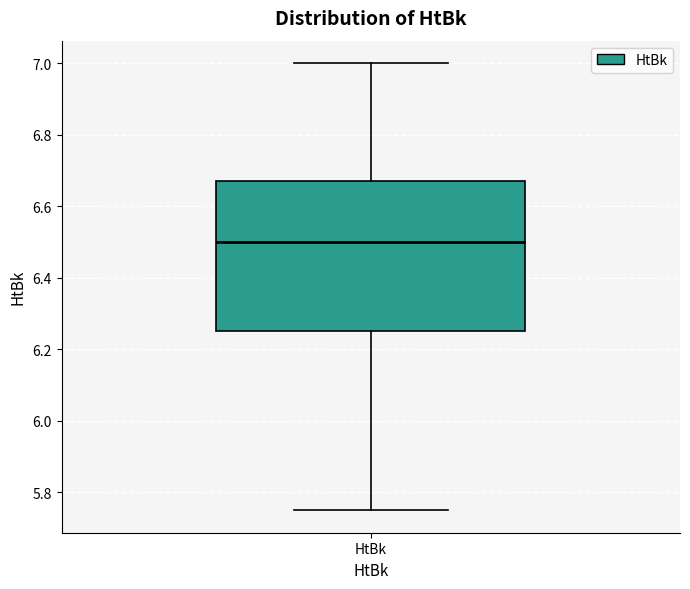

Read this box plot against the y-axis: the position of the median line, the range covered by the box, and the ends of both whiskers. The values are not printed on the chart, so give them approximately, as read against the axis.

median 6.50, box 6.26 to 6.68, whiskers 5.76 to 7.00